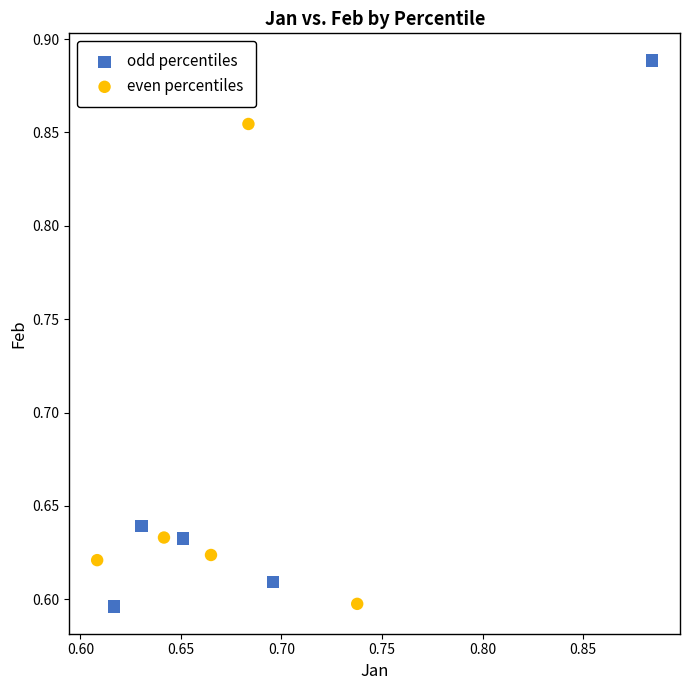

Which series reaches the maximum Y coordinate?

odd percentiles